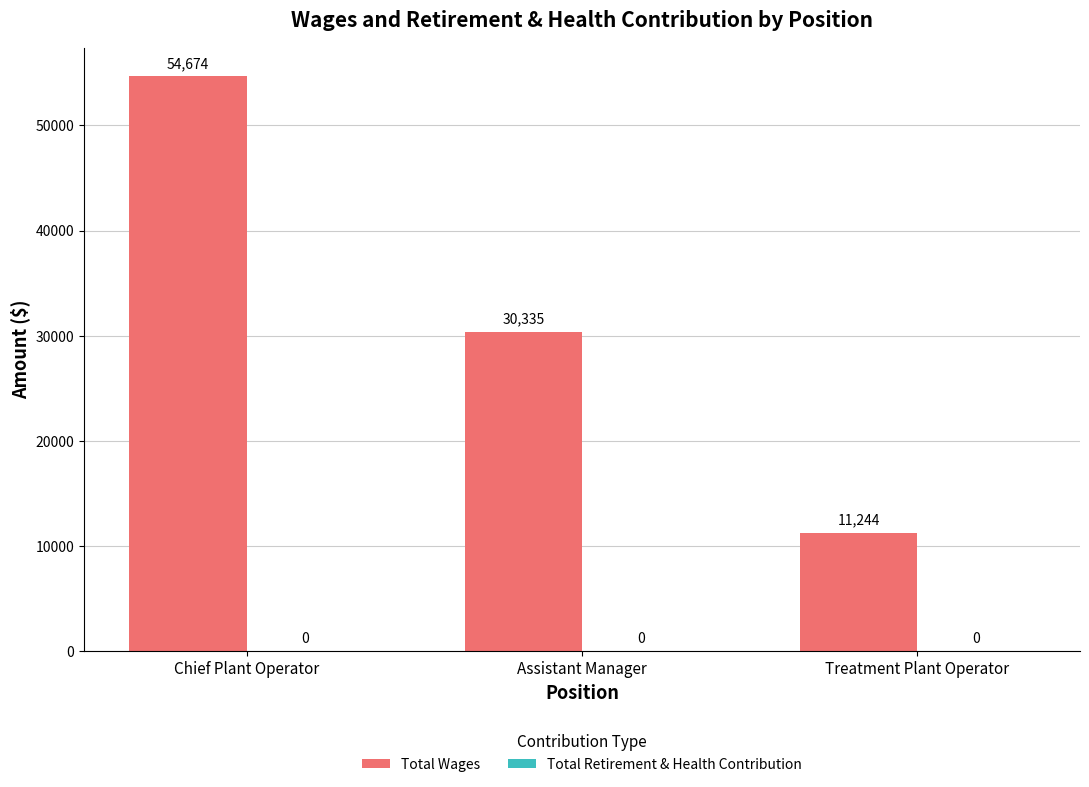

Which has a higher value, Treatment Plant Operator or Assistant Manager?

Assistant Manager